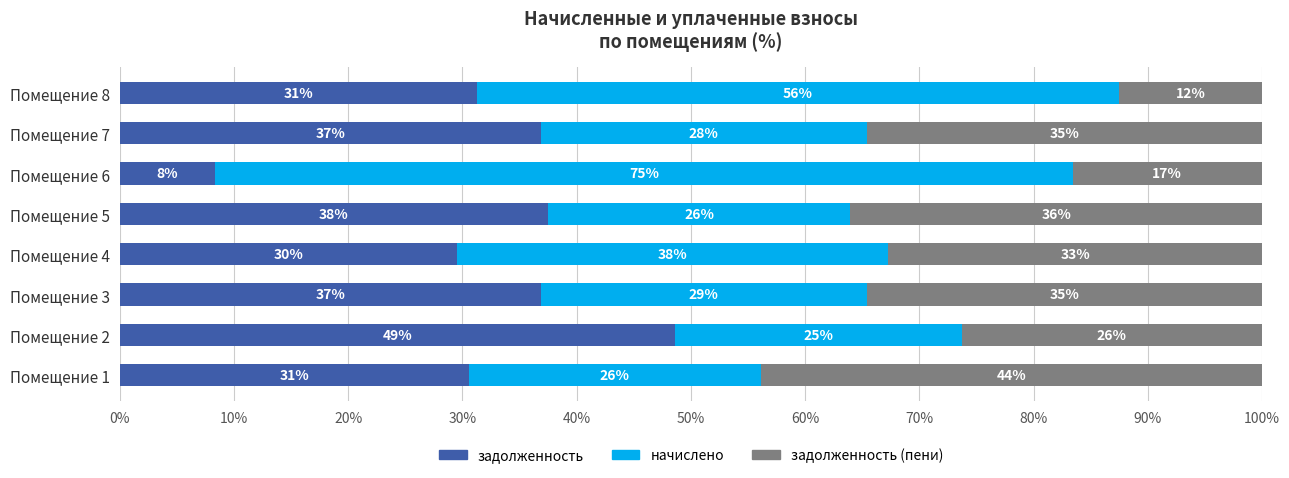

What are all the series names shown in the legend?

задолженность, начислено, задолженность (пени)